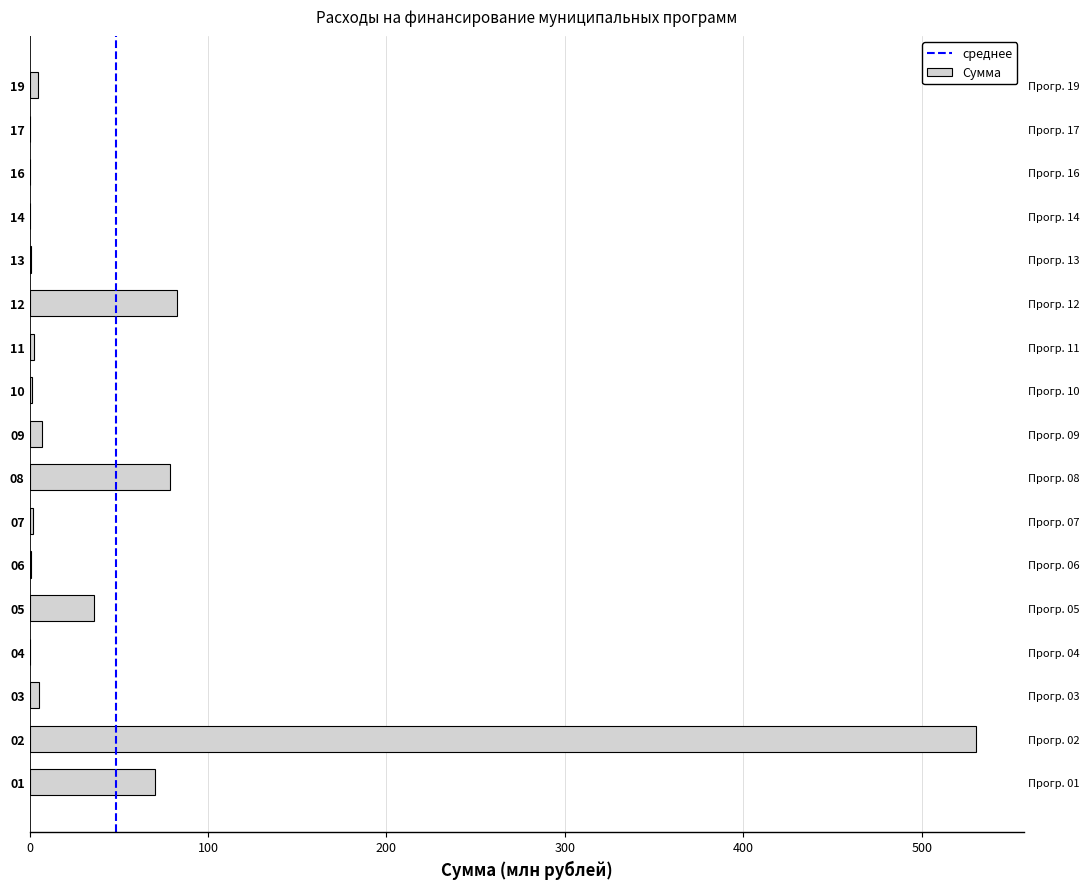

Where is the data nearest to the value 265?

12